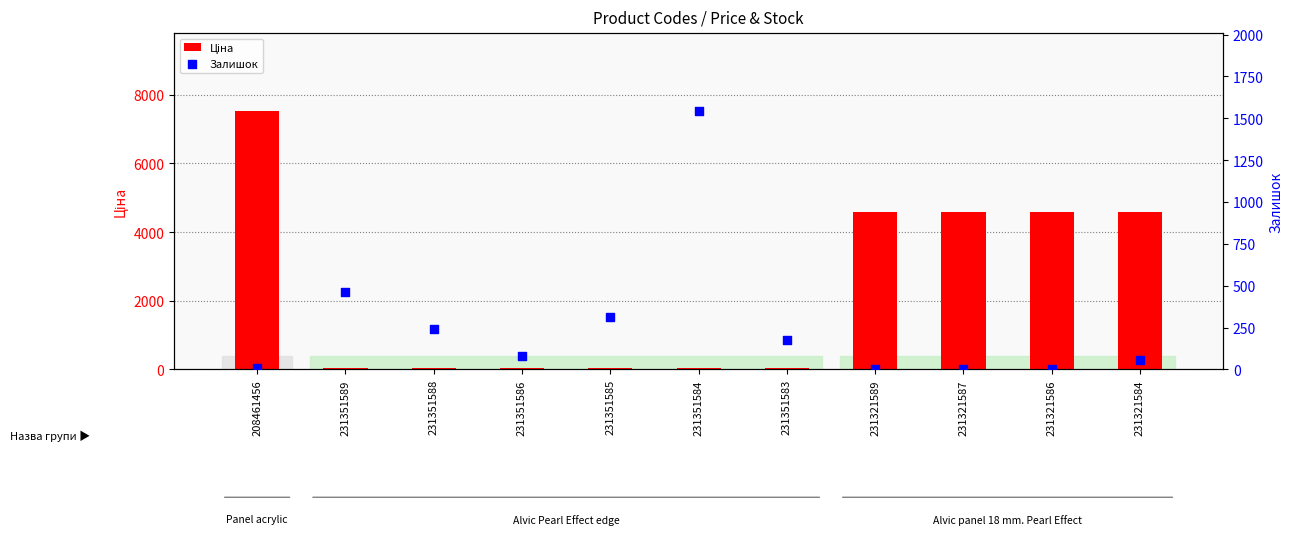

What are all the series names shown in the legend?

Ціна, Залишок